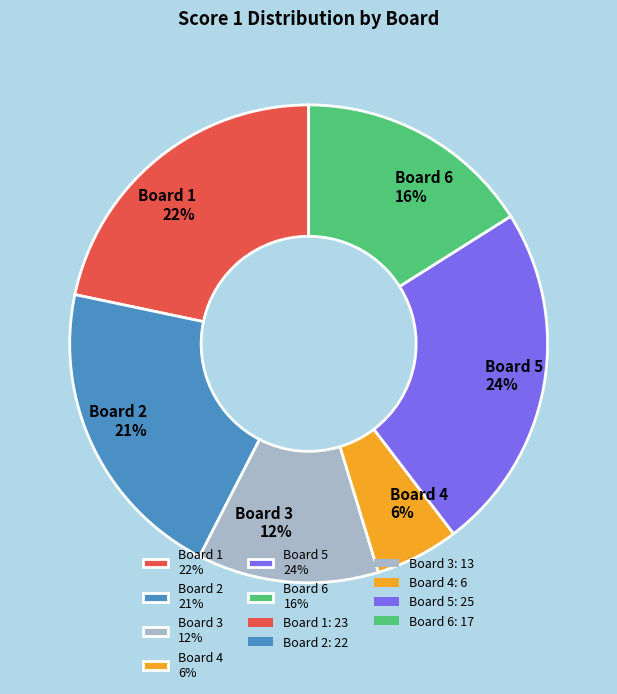

Between Board 1 and Board 3, which is larger?

Board 1